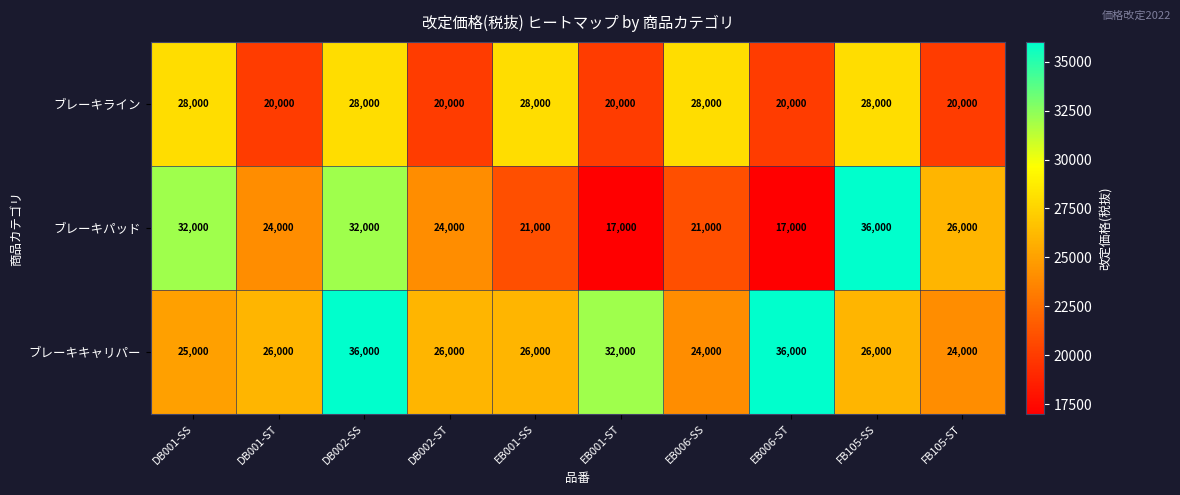

What is the difference between the highest and lowest values at DB002-SS?

8000